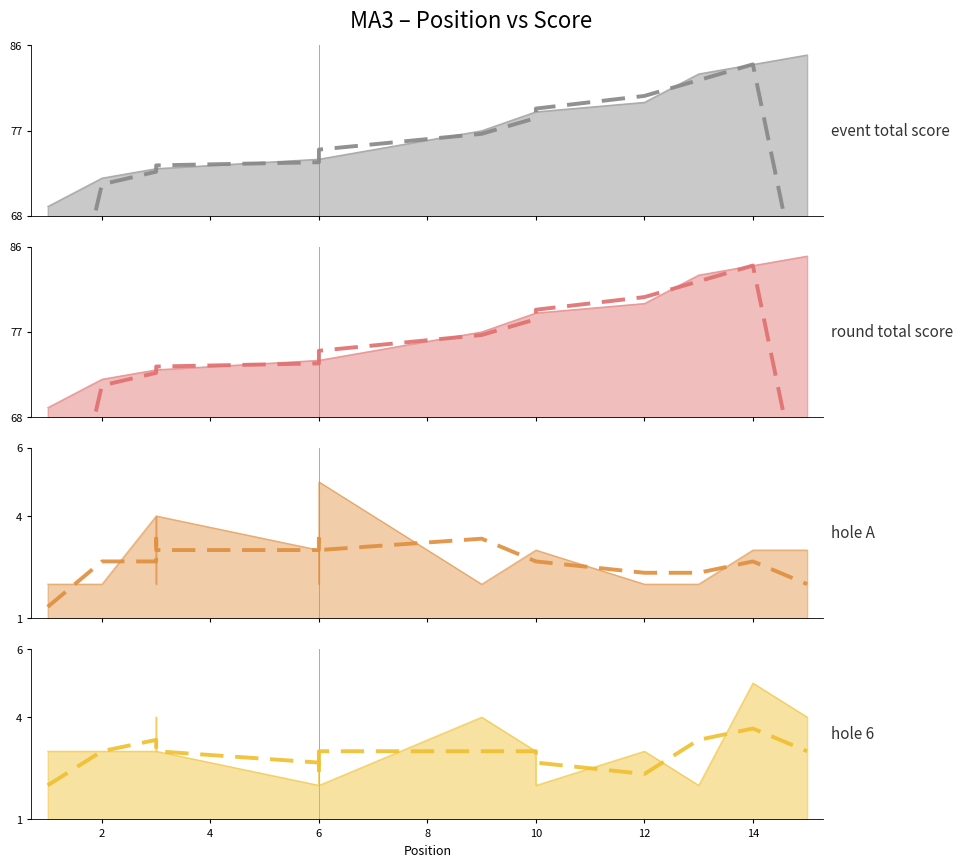

True or false: event_total_score has a value of 80 at 12.

True